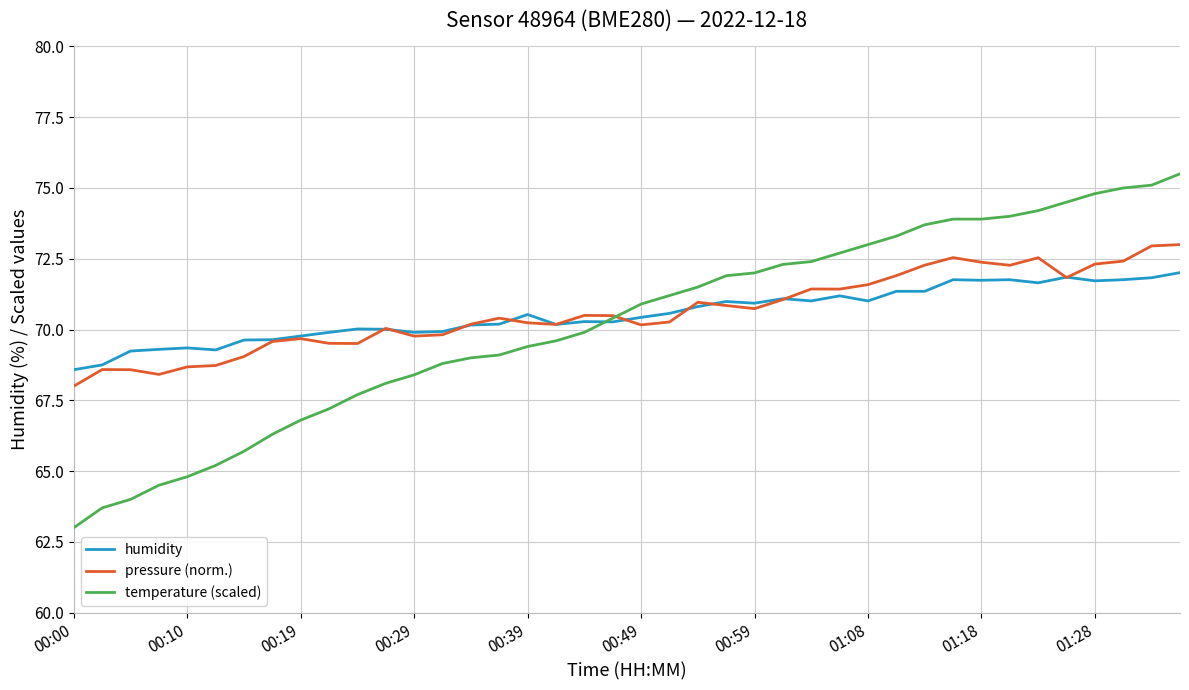

Which series has the largest range (max minus min)?

temperature (scaled)